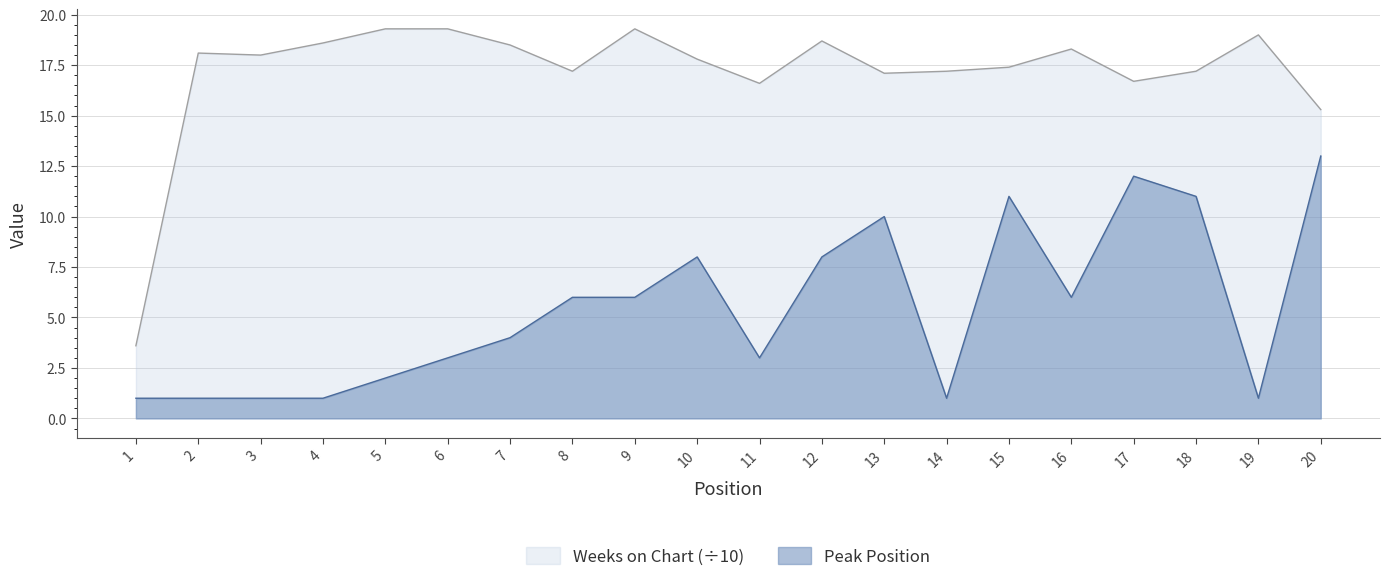

How many values in the Weeks on Chart series exceed 18?

9